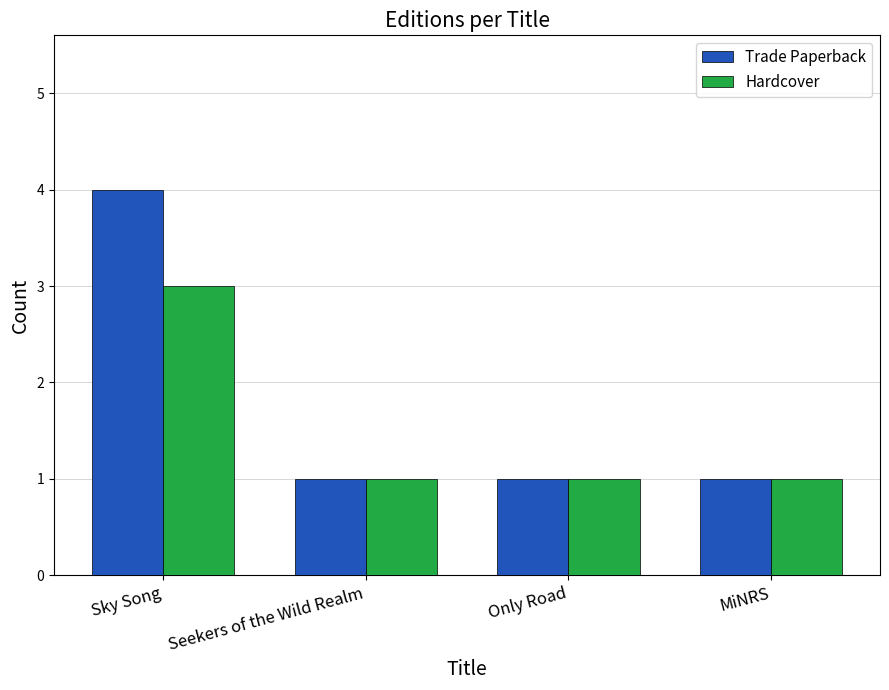

List the series in order of their peak value, lowest first.

Hardcover, Trade Paperback